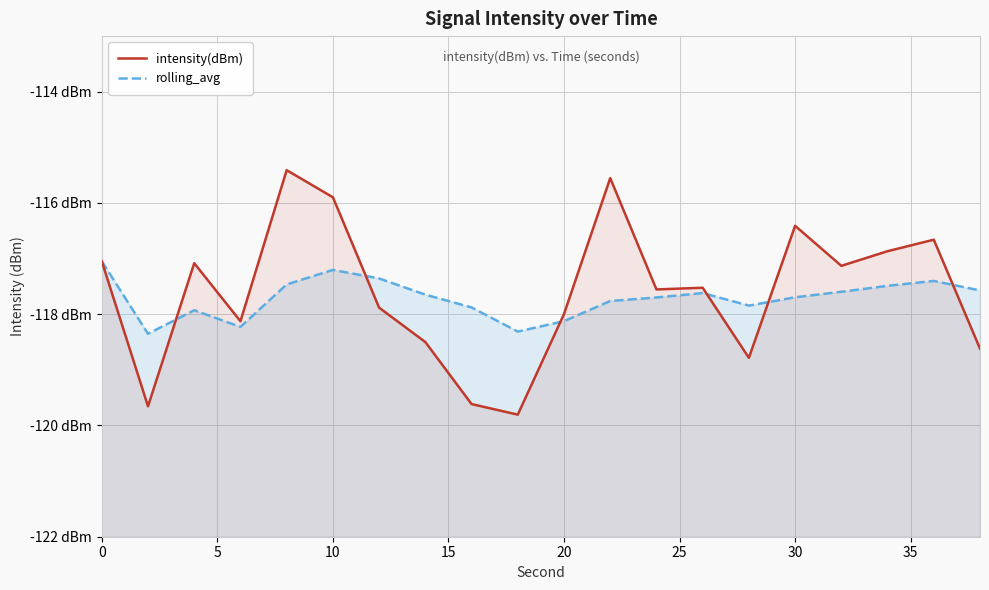

Count the number of categories in the chart.

20